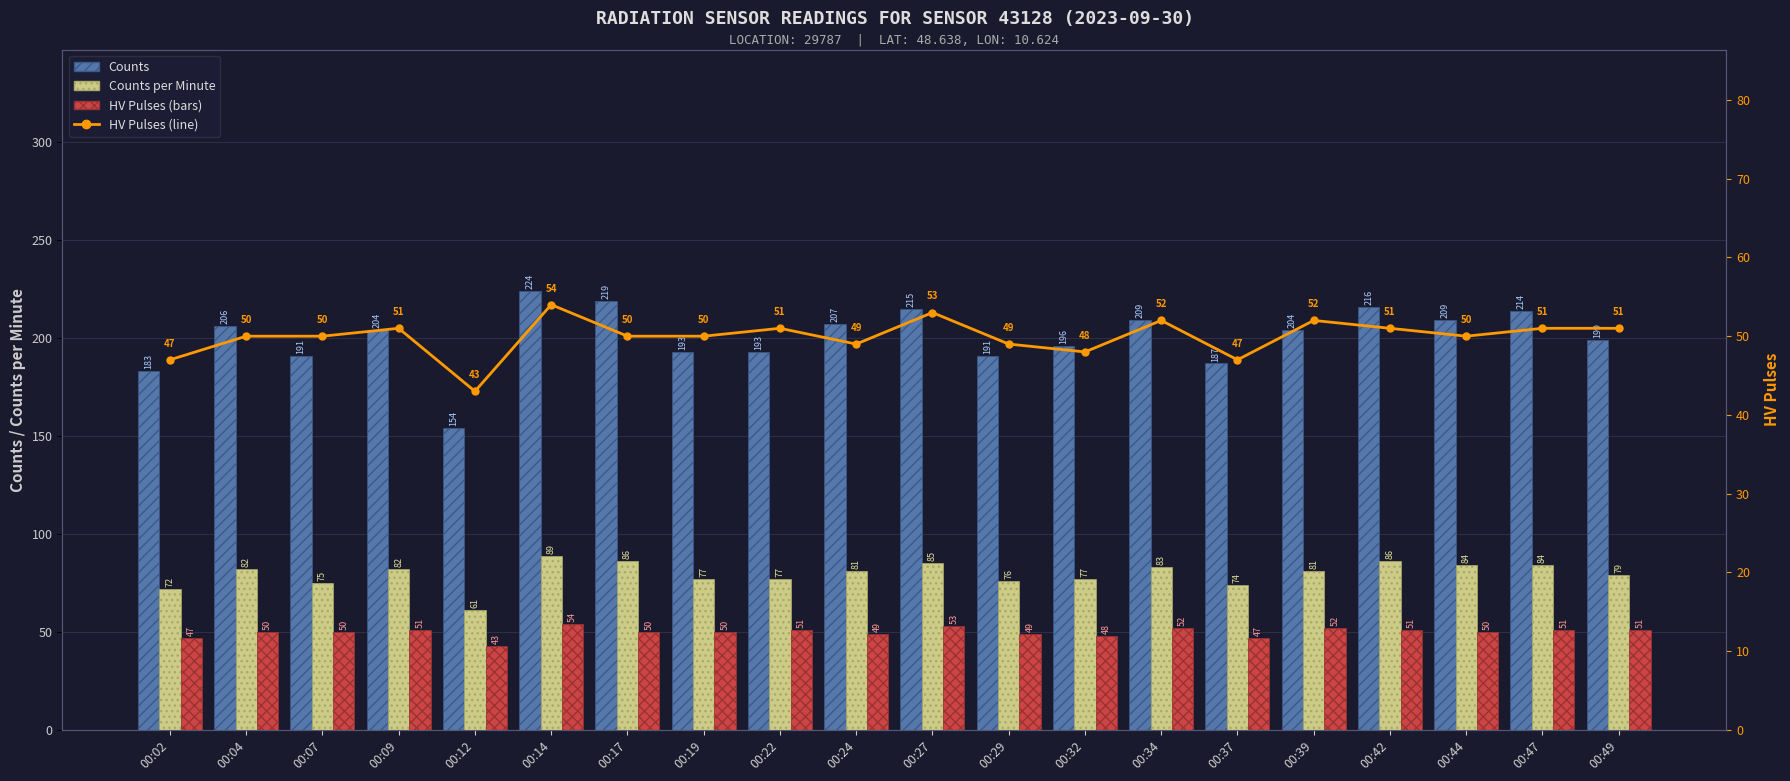

Reading left to right, extract all data points from this chart.

Counts: 00:02=183	00:04=206	00:07=191	00:09=204	00:12=154	00:14=224	00:17=219	00:19=193	00:22=193	00:24=207	00:27=215	00:29=191	00:32=196	00:34=209	00:37=187	00:39=204	00:42=216	00:44=209	00:47=214	00:49=199
Counts per Minute: 00:02=72	00:04=82	00:07=75	00:09=82	00:12=61	00:14=89	00:17=86	00:19=77	00:22=77	00:24=81	00:27=85	00:29=76	00:32=77	00:34=83	00:37=74	00:39=81	00:42=86	00:44=84	00:47=84	00:49=79
HV Pulses: 00:02=47	00:04=50	00:07=50	00:09=51	00:12=43	00:14=54	00:17=50	00:19=50	00:22=51	00:24=49	00:27=53	00:29=49	00:32=48	00:34=52	00:37=47	00:39=52	00:42=51	00:44=50	00:47=51	00:49=51
HV Pulses (line): 00:02=47	00:04=50	00:07=50	00:09=51	00:12=43	00:14=54	00:17=50	00:19=50	00:22=51	00:24=49	00:27=53	00:29=49	00:32=48	00:34=52	00:37=47	00:39=52	00:42=51	00:44=50	00:47=51	00:49=51